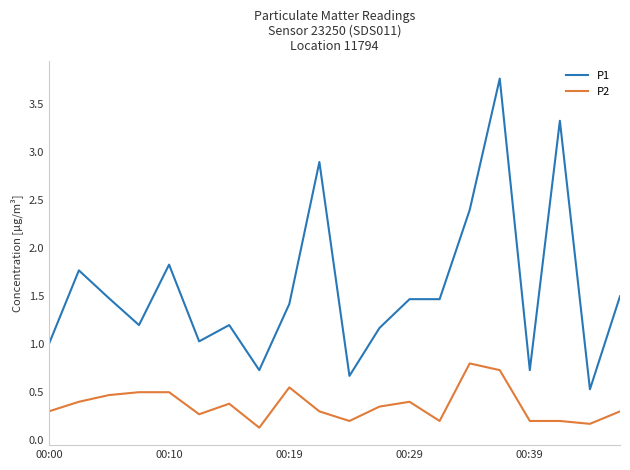

Which series has the largest total across all categories?

P1